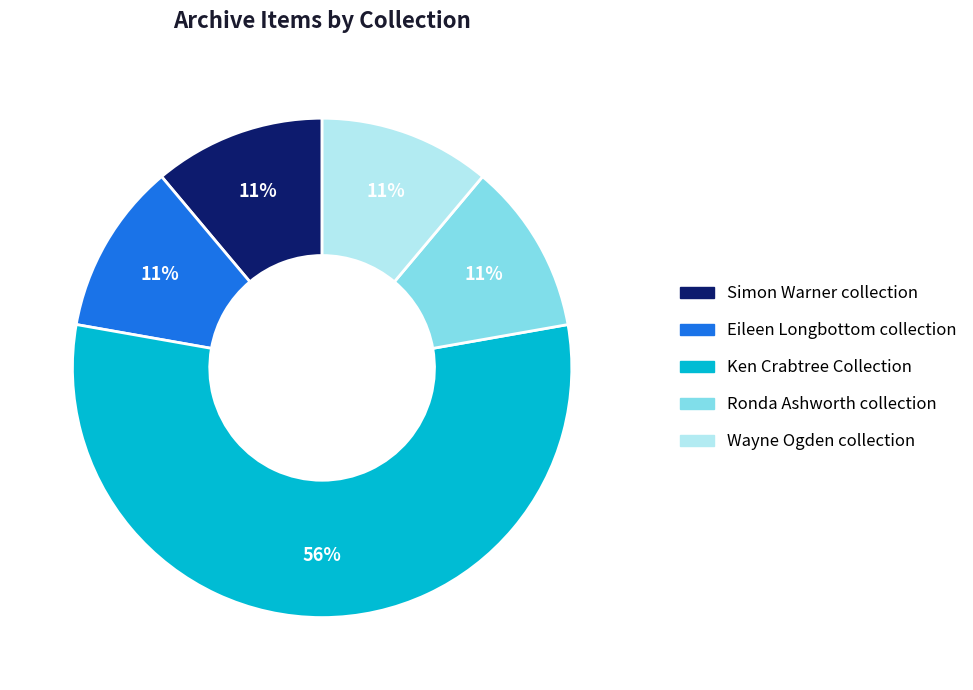

Does any single category account for the majority?

Yes